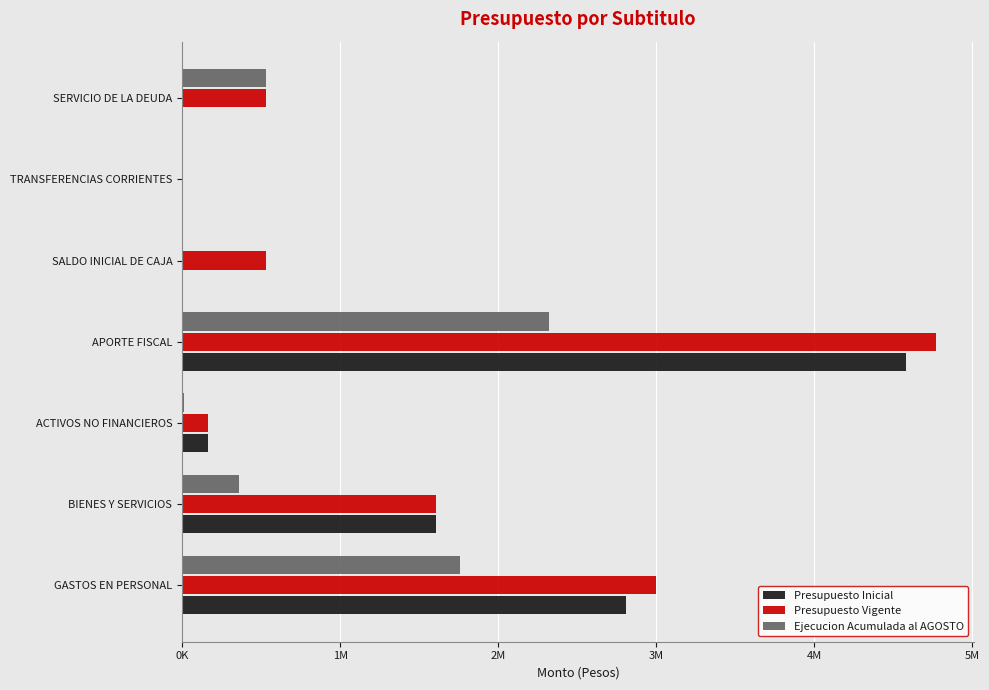

What is the greatest value displayed?

4770297